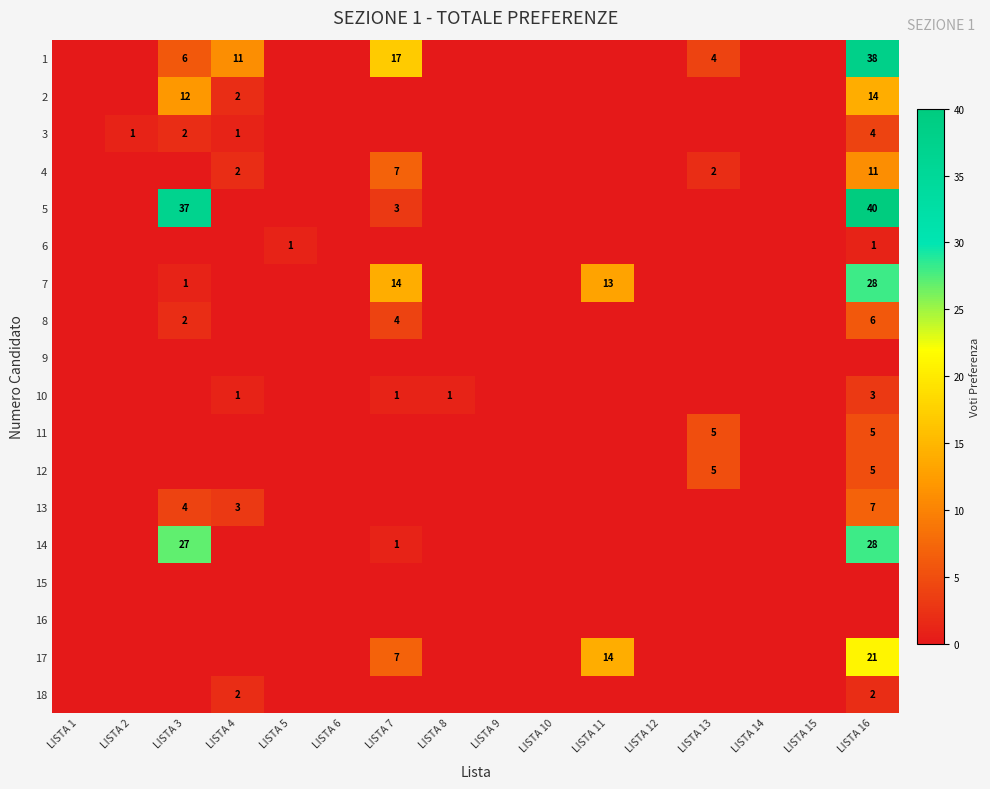

Is it true that 4 equals 7 at LISTA 7?

True